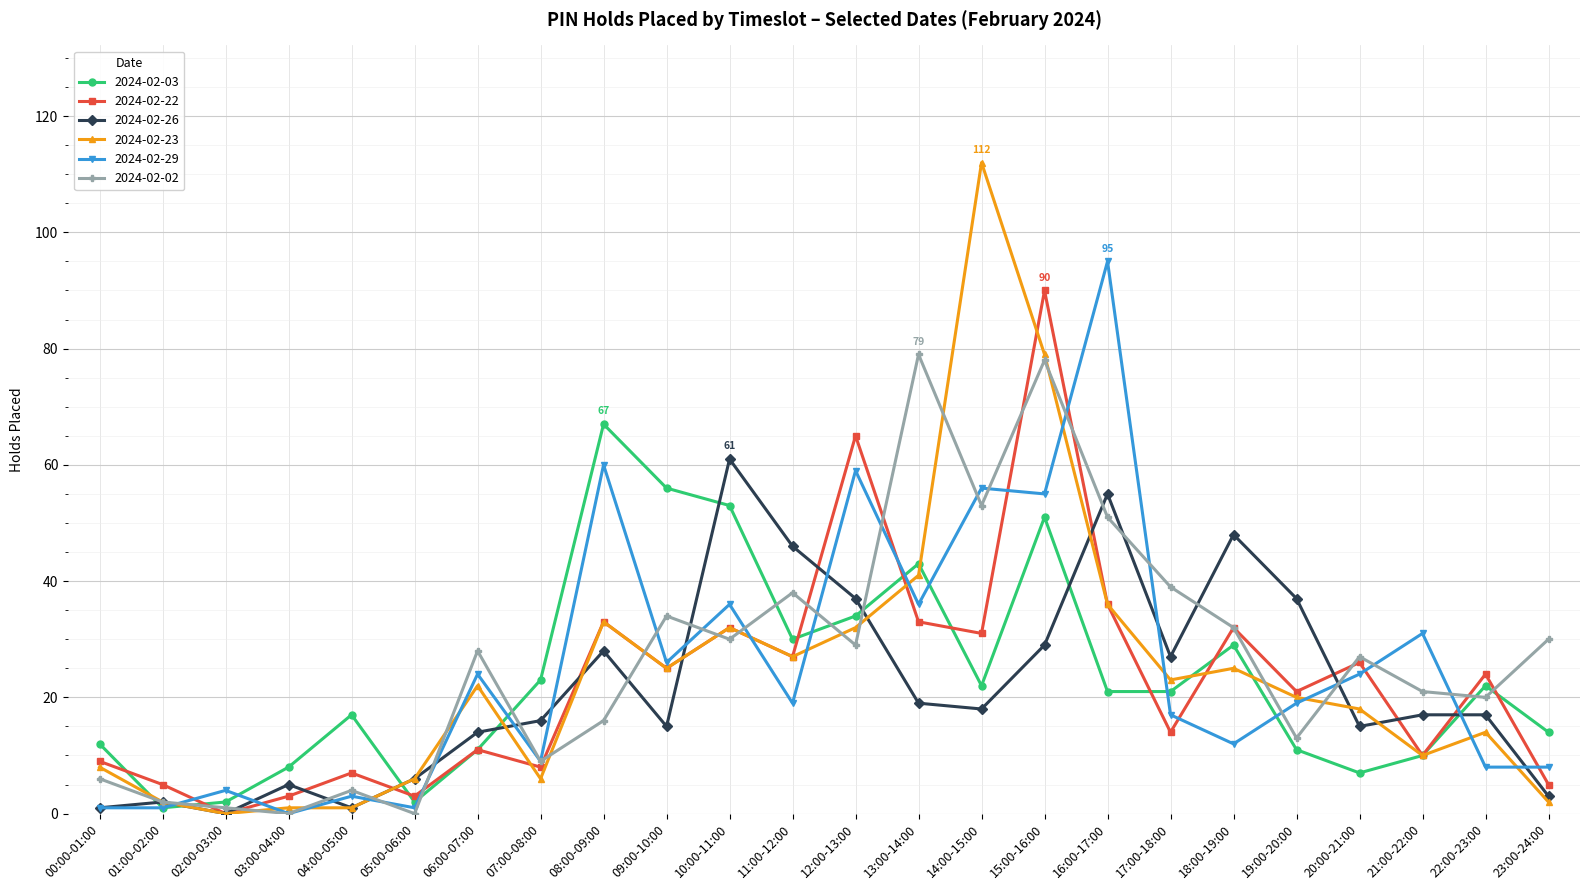

Count the number of categories in the chart.

24